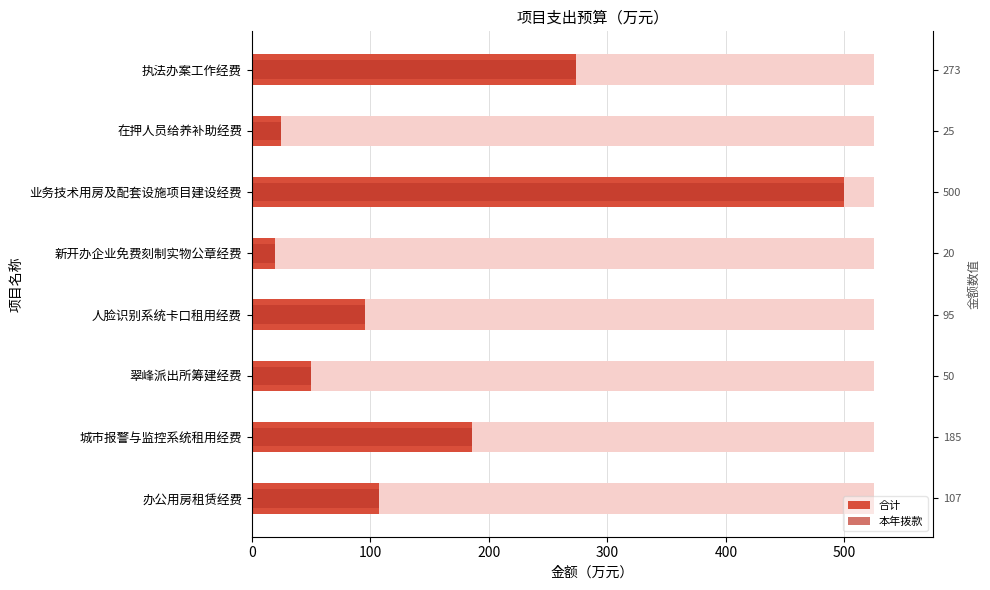

How many categories are shown in the chart?

8